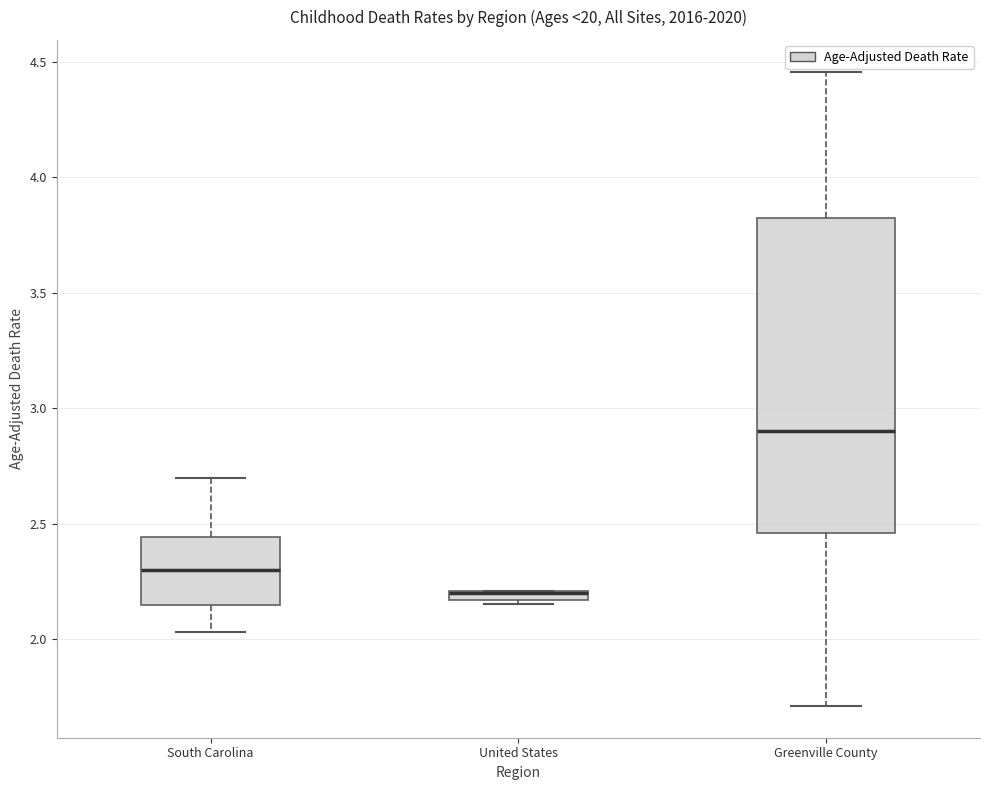

Which box is the tallest, from its lower edge to its upper edge?

Greenville County